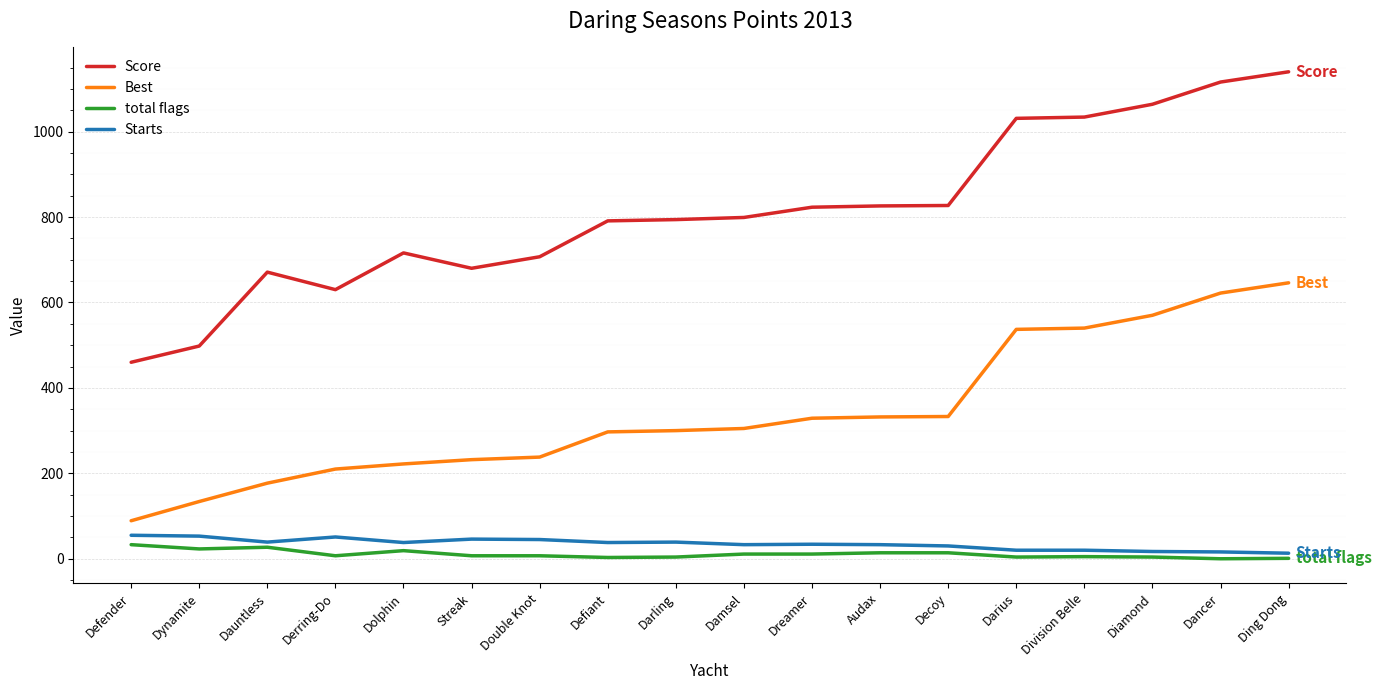

The value of Starts at Audax is 33. True or false?

True